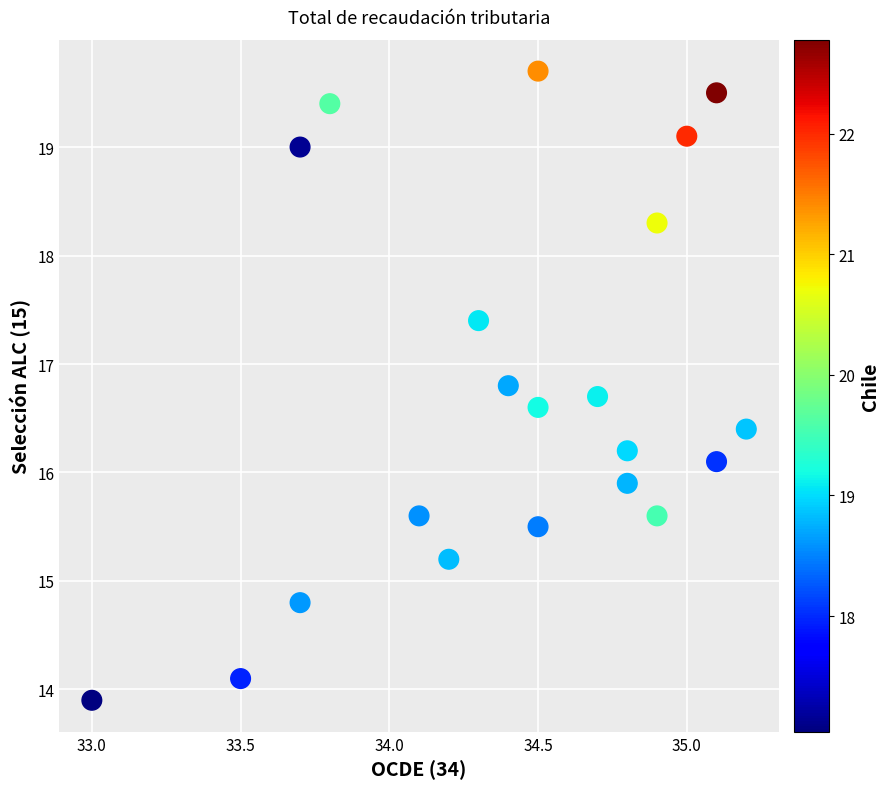

What is the range of X values (max minus min)?

2.2